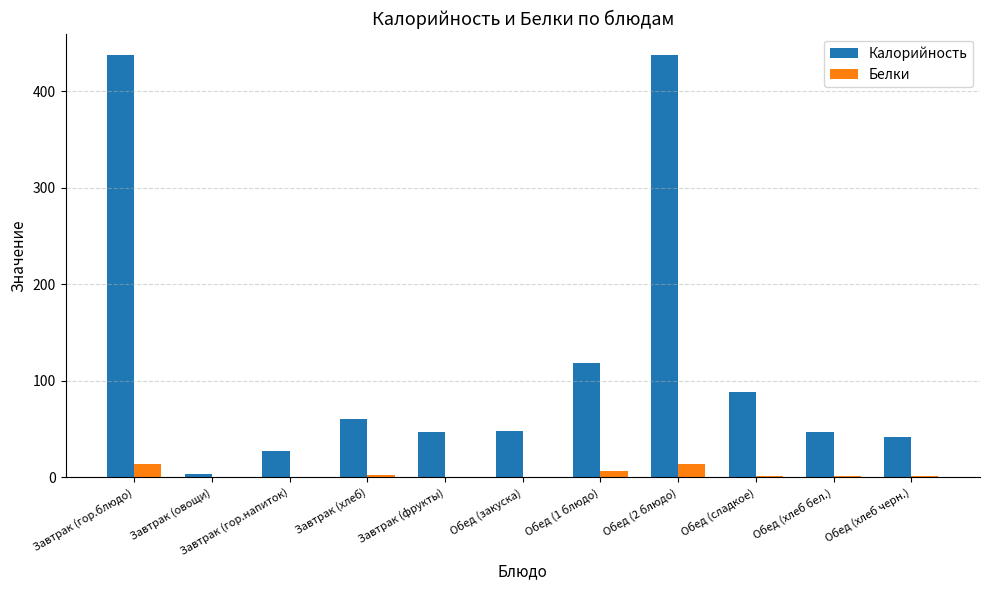

Where is Калорийность nearest to the value 220?

Обед (1 блюдо)